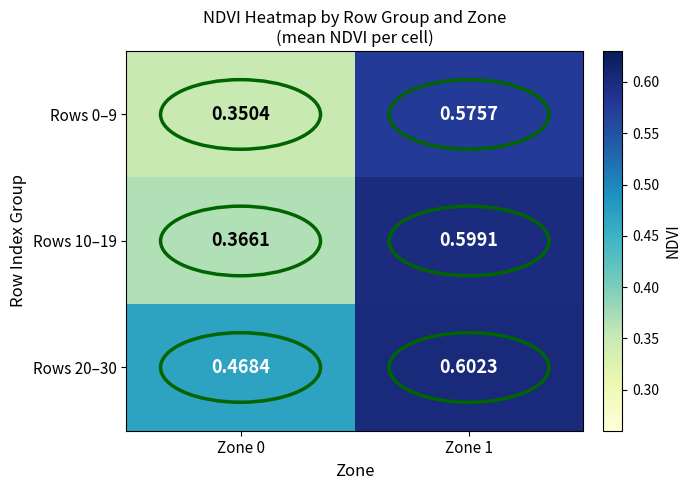

Is the value of Rows 0–9 at Zone 0 greater than the value of Rows 20–30 at Zone 1?

No